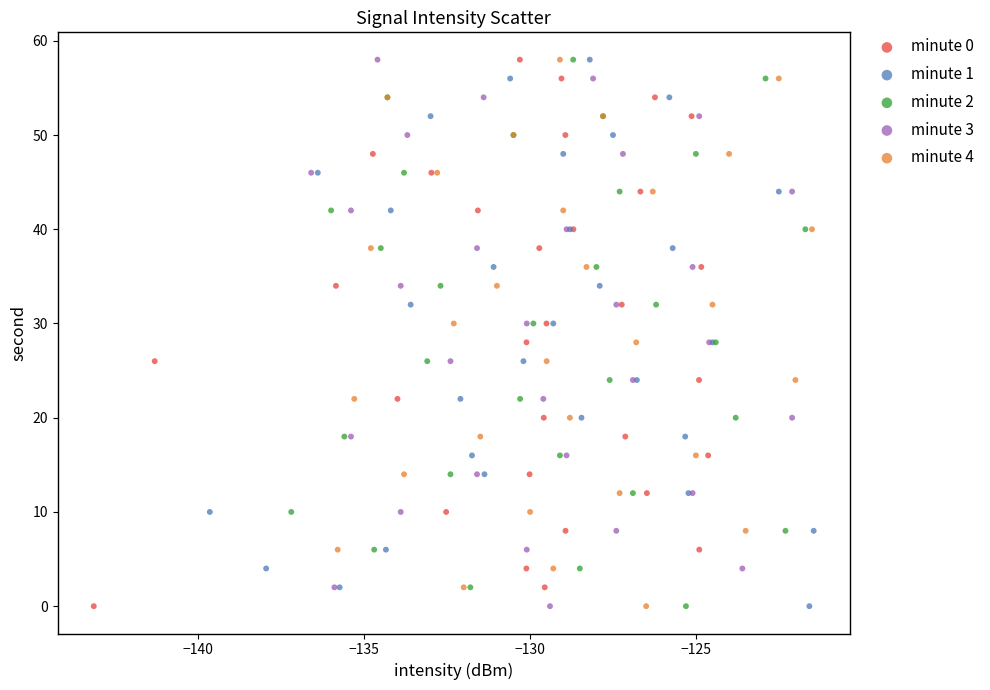

What are all the series names shown in the legend?

minute 0, minute 1, minute 2, minute 3, minute 4